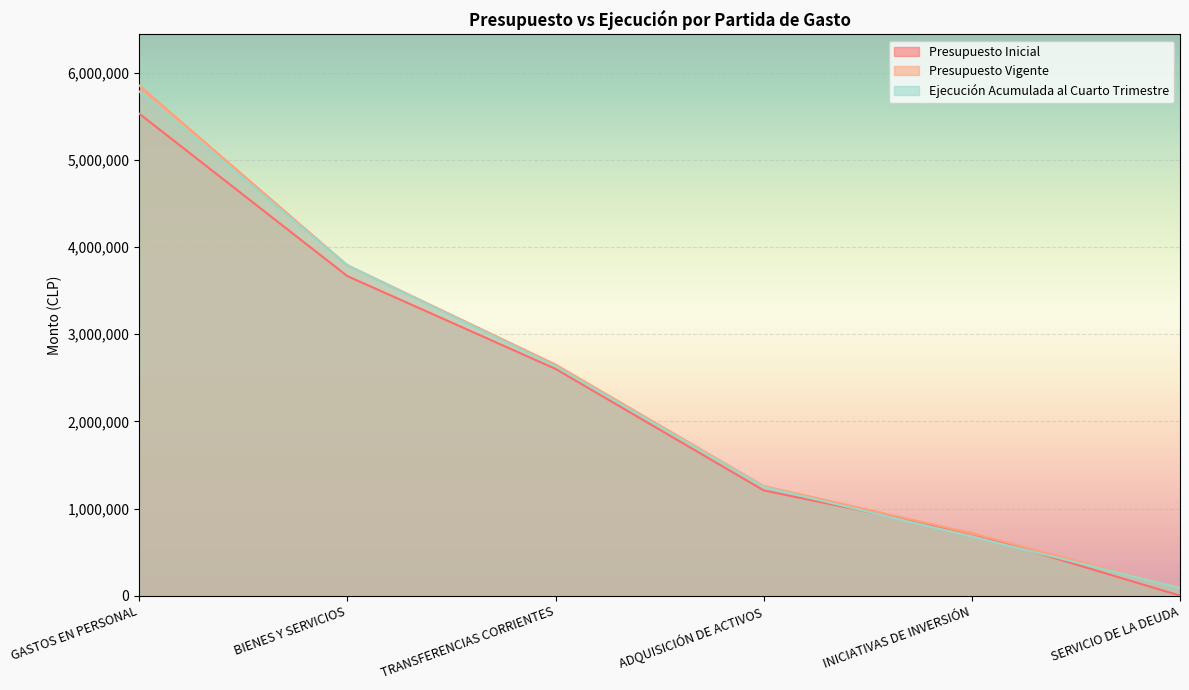

What is the average value of the Presupuesto Inicial series?

2287740